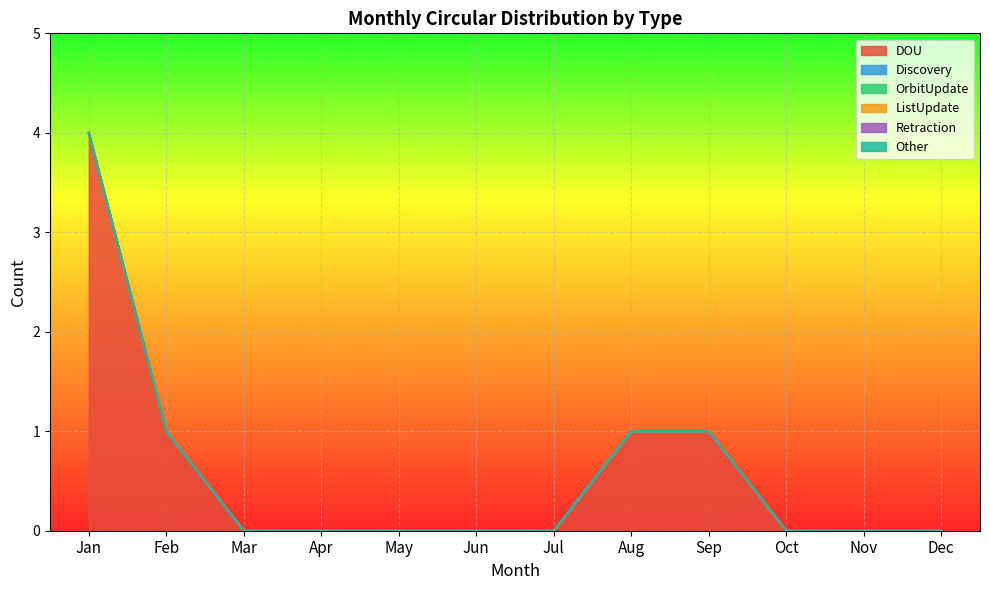

What is the difference between the maximum and minimum values in the DOU series?

4